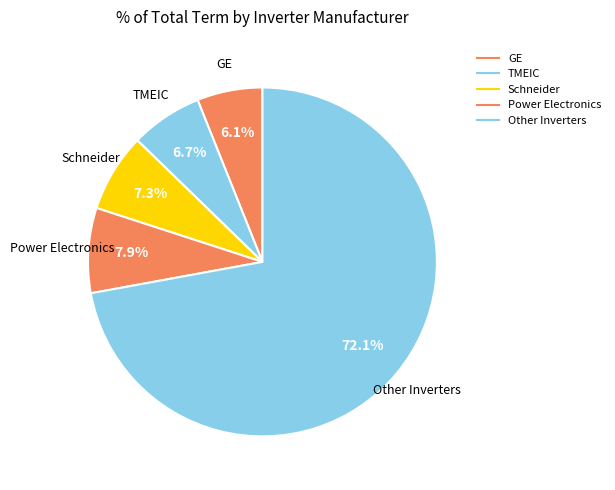

How many slices are in this pie chart?

5